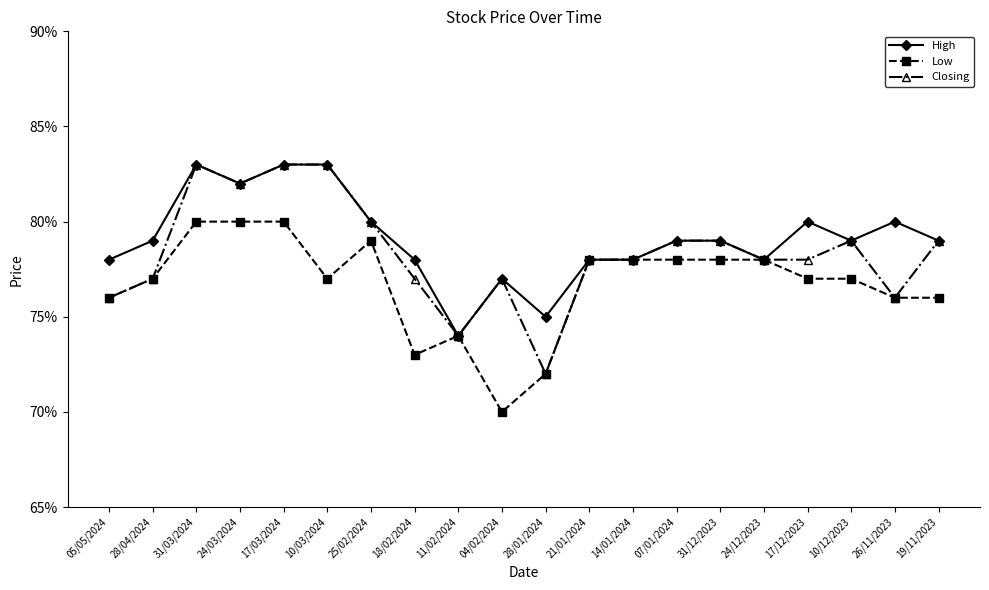

What value does the Low series have at 17/12/2023?

0.8